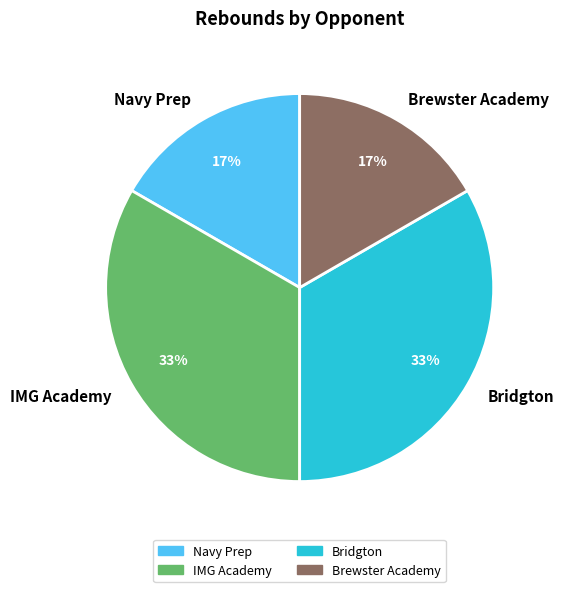

Approximately how many times larger is the value at Navy Prep compared to Brewster Academy?

1.0